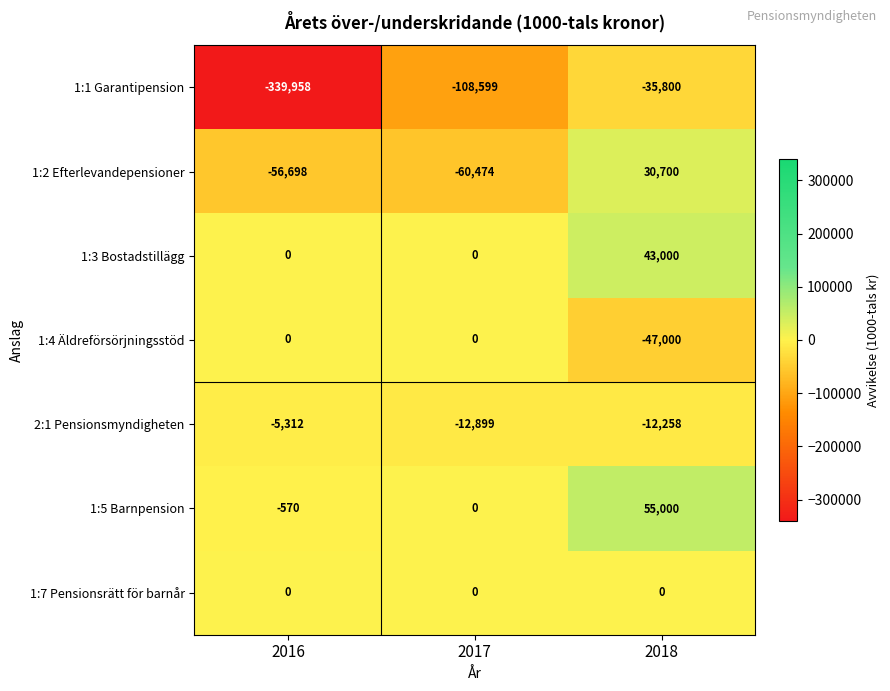

What is the total value across all series at 2018?

33642